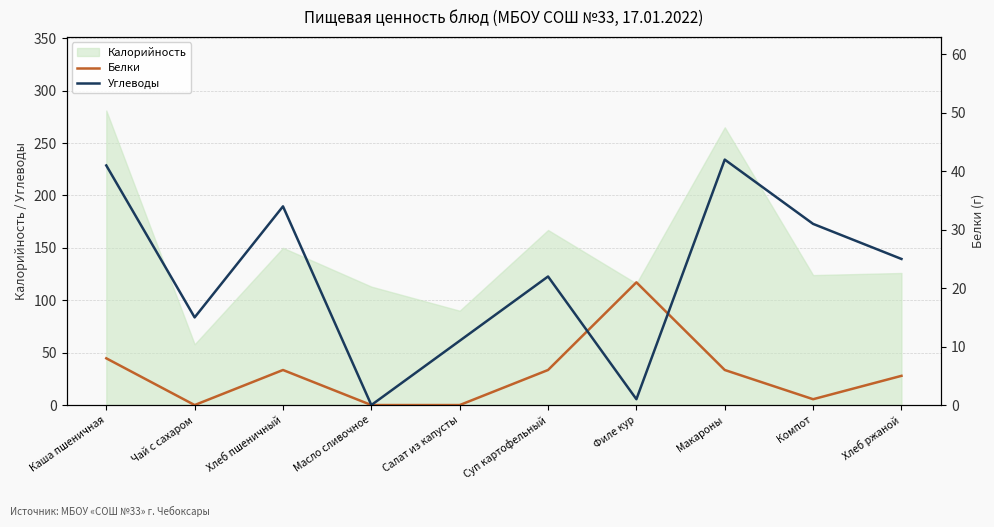

Which series changed the most between Суп картофельный and Филе кур?

Углеводы